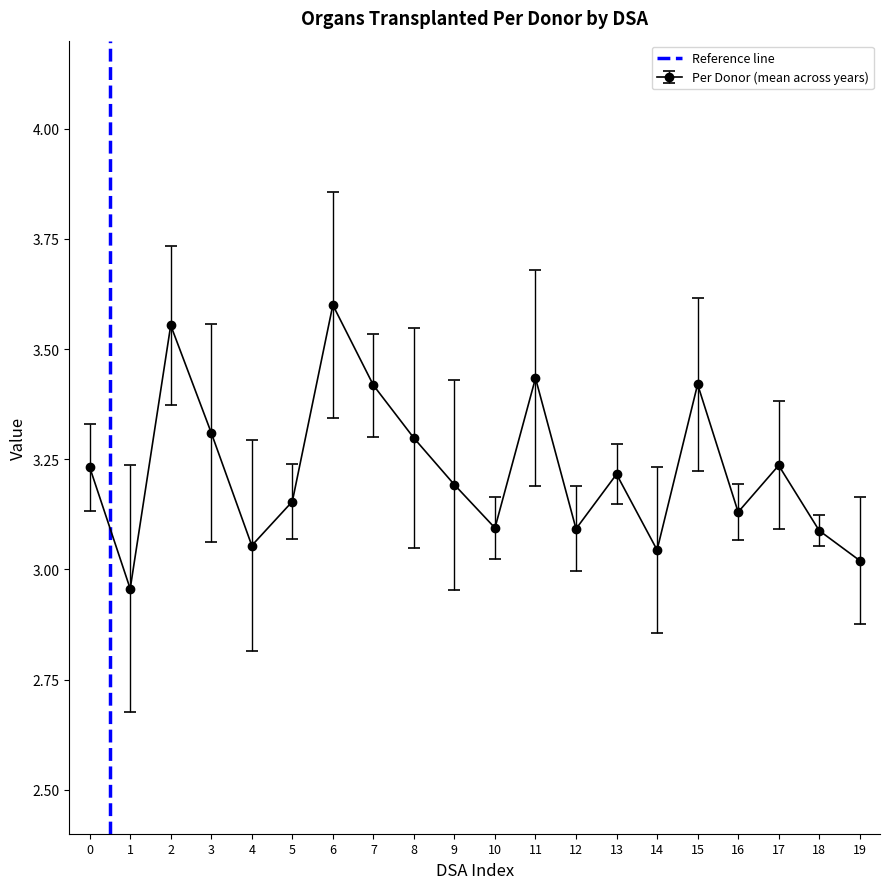

At which category does Per Donor (mean across years) reach its first local valley?

1